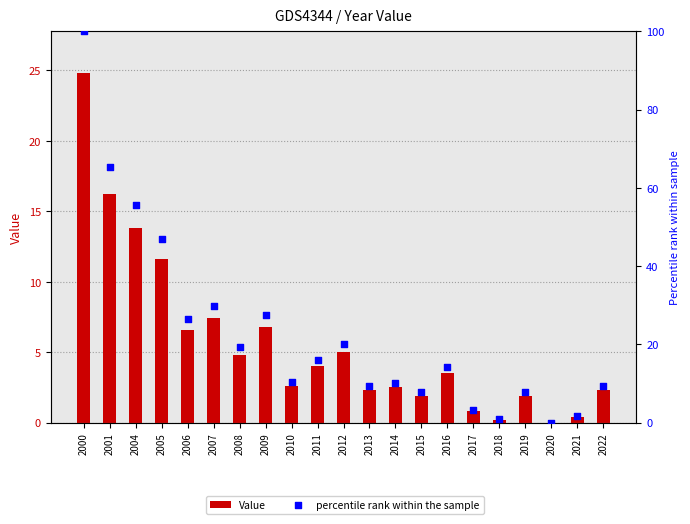

Which series has the largest total across all categories?

percentile rank within the sample